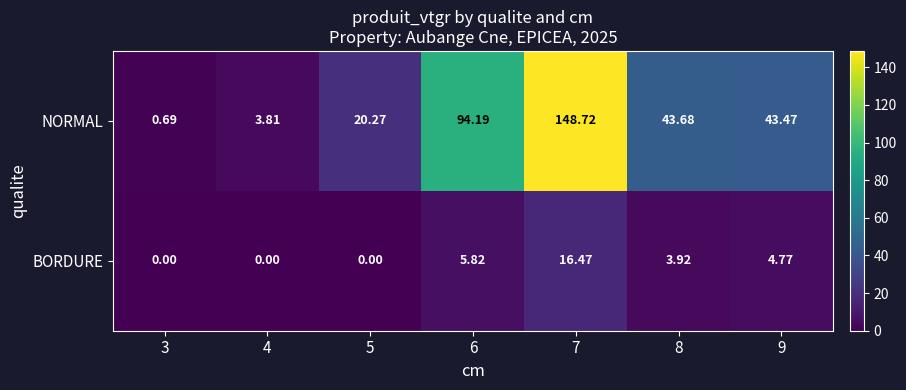

Rank the series by their average value, from highest to lowest.

NORMAL, BORDURE